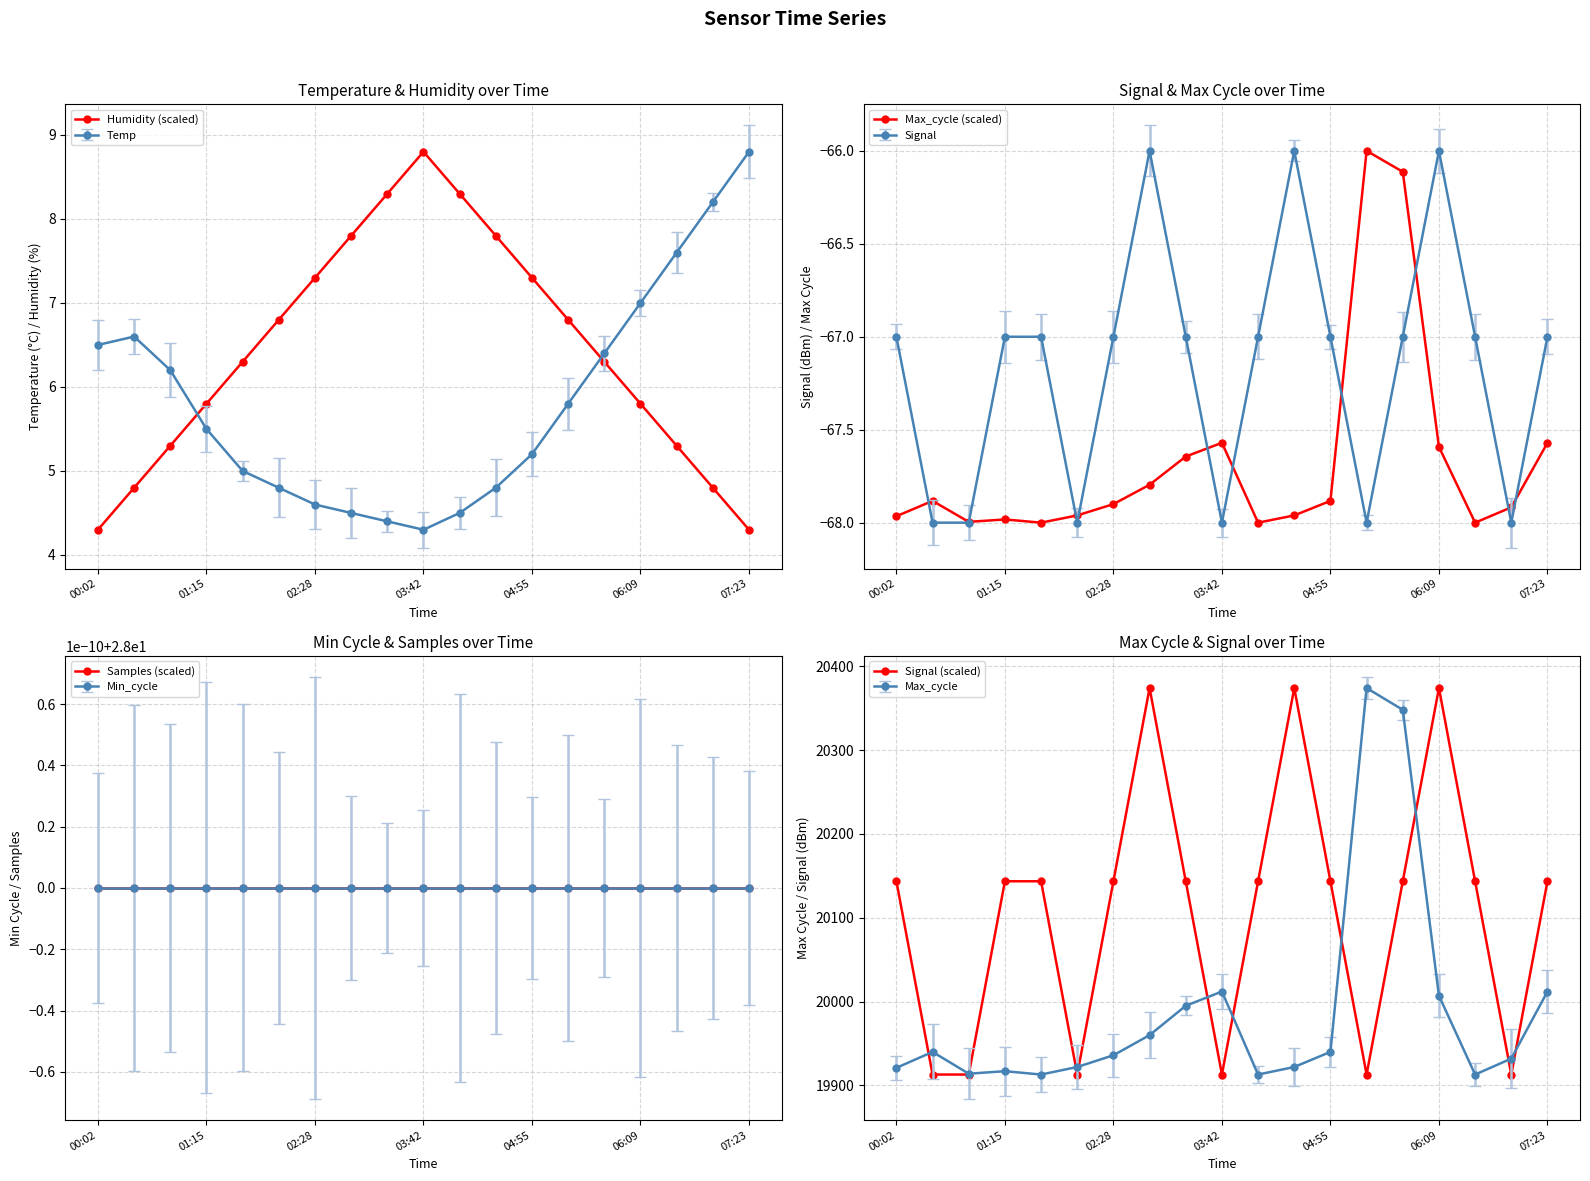

What is the approximate value of Max_cycle (scaled) at 00:02?

-68.0